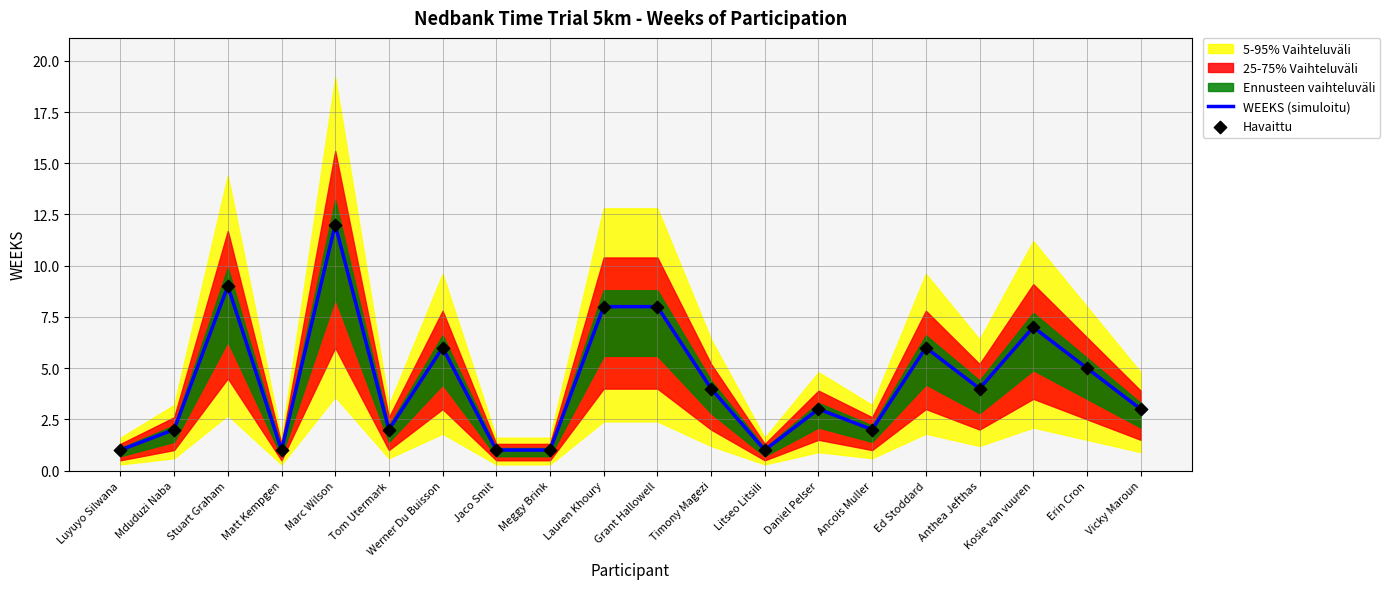

Read the WEEKS (simuloitu) value at Stuart Graham.

9